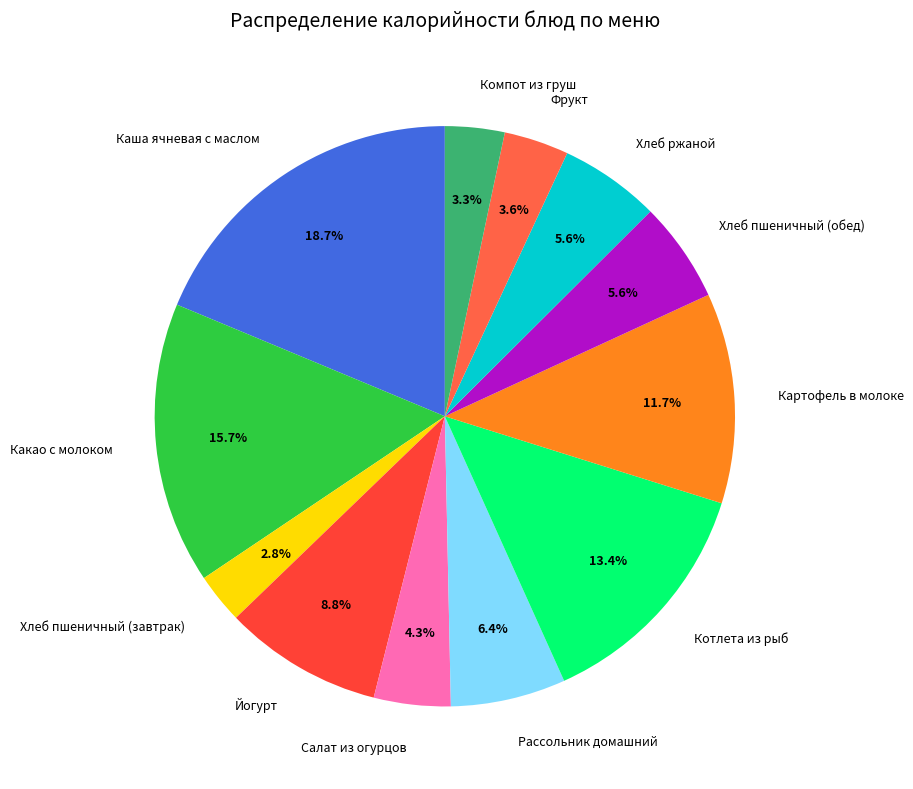

Does Хлеб ржаной represent more than half of the total?

No